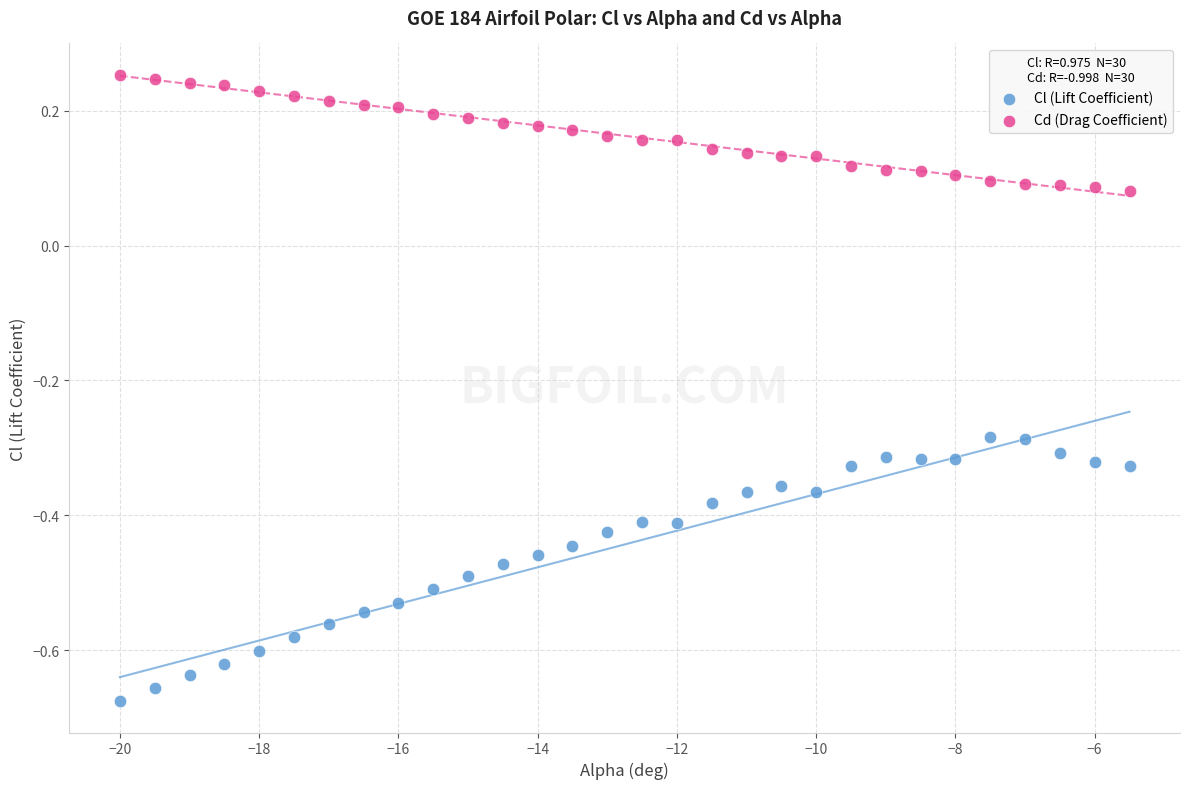

Across all data points, what is the range of Y values (max minus min)?

0.9